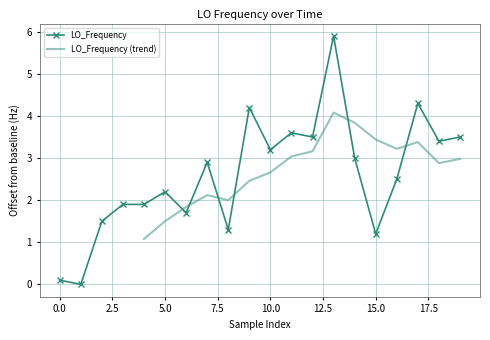

Count the number of values greater than 2.

12